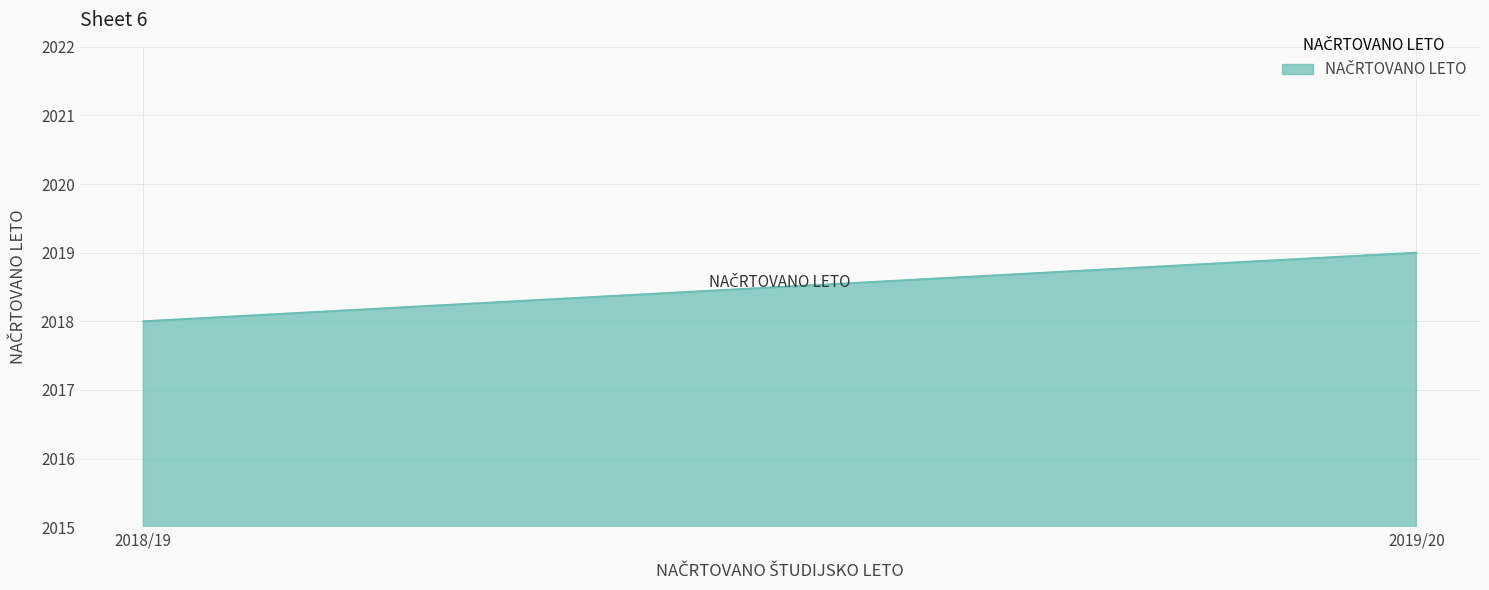

What is the sum of all values?

4037